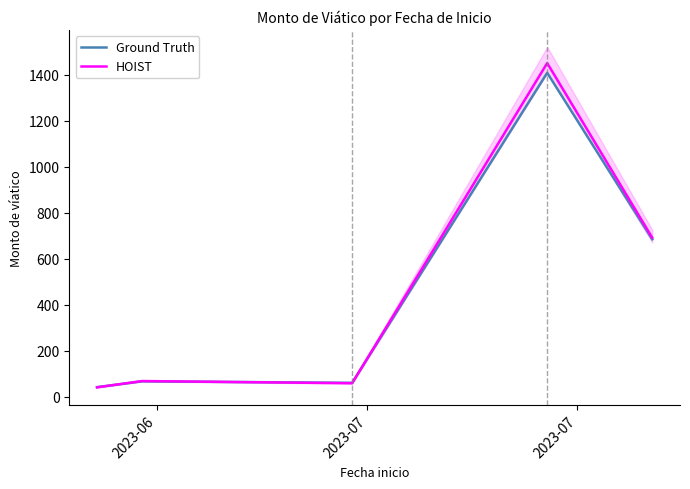

What is the highest value of the Ground Truth series?

1407.8